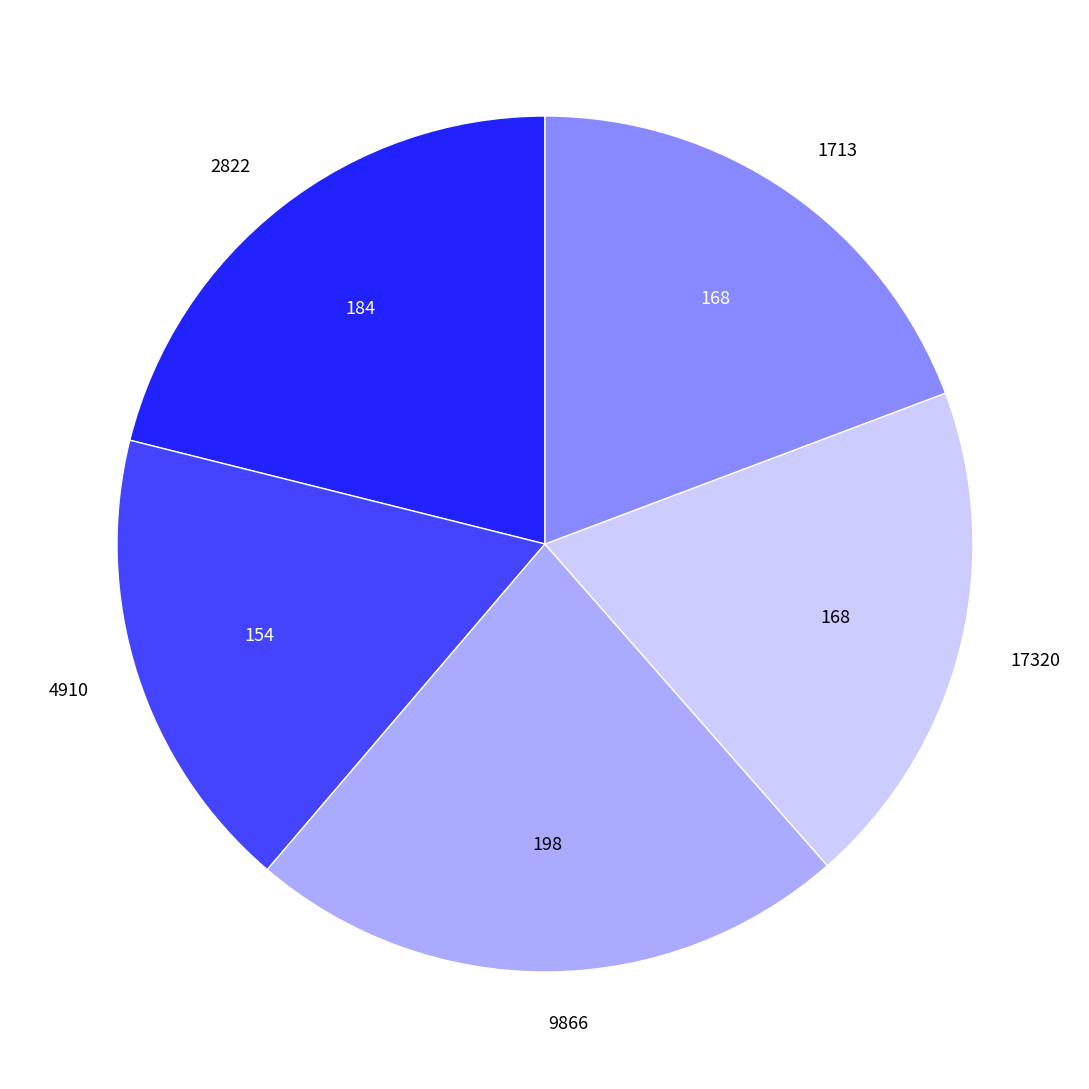

Count the number of slices in the pie.

5